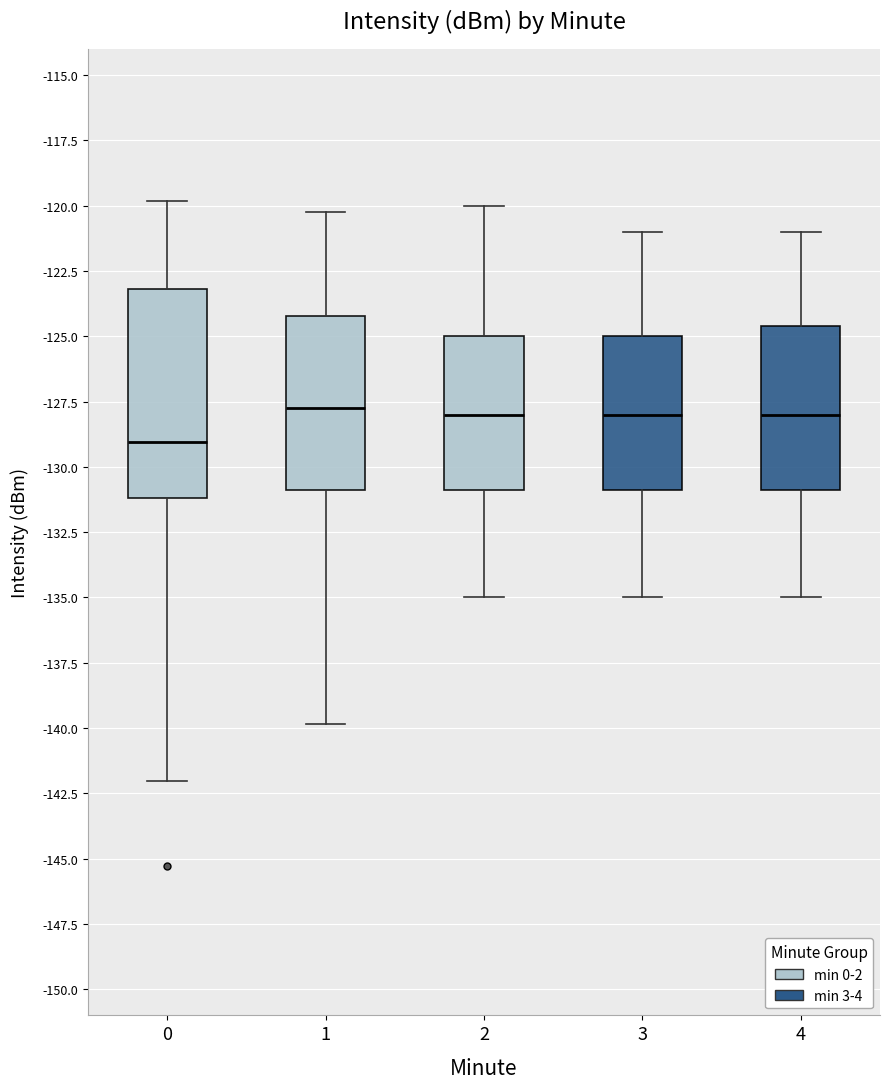

Where does the lower whisker of the box at x = 4 end on the y-axis? The values are not printed on the chart, so give them approximately, as read against the axis.

-135.0